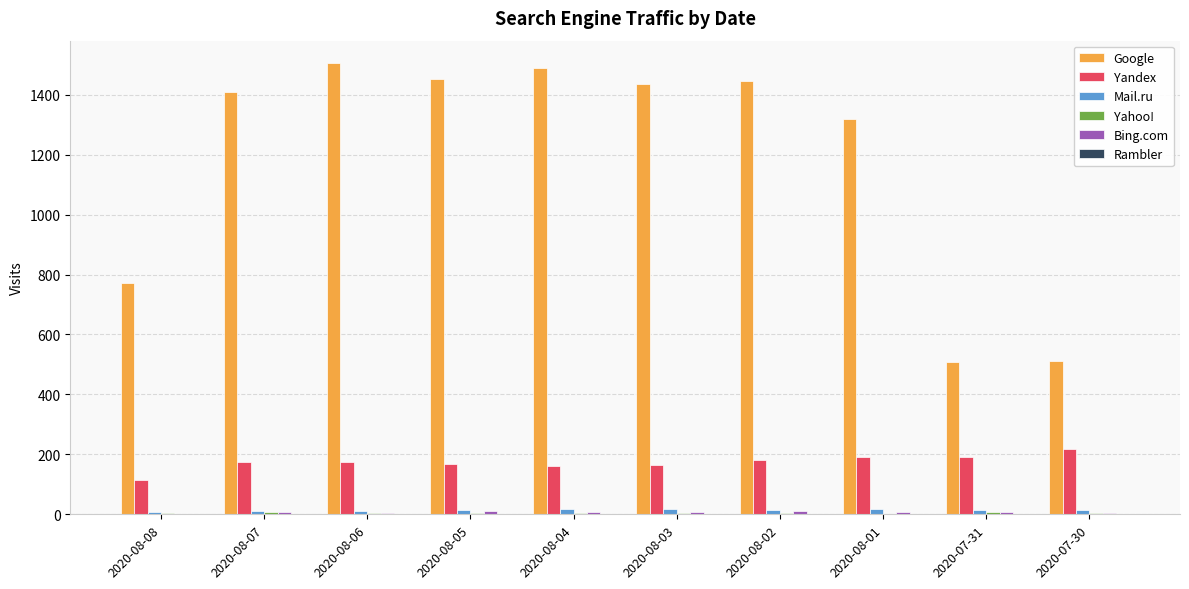

Is it true that Yandex equals 219 at 2020-07-30?

True